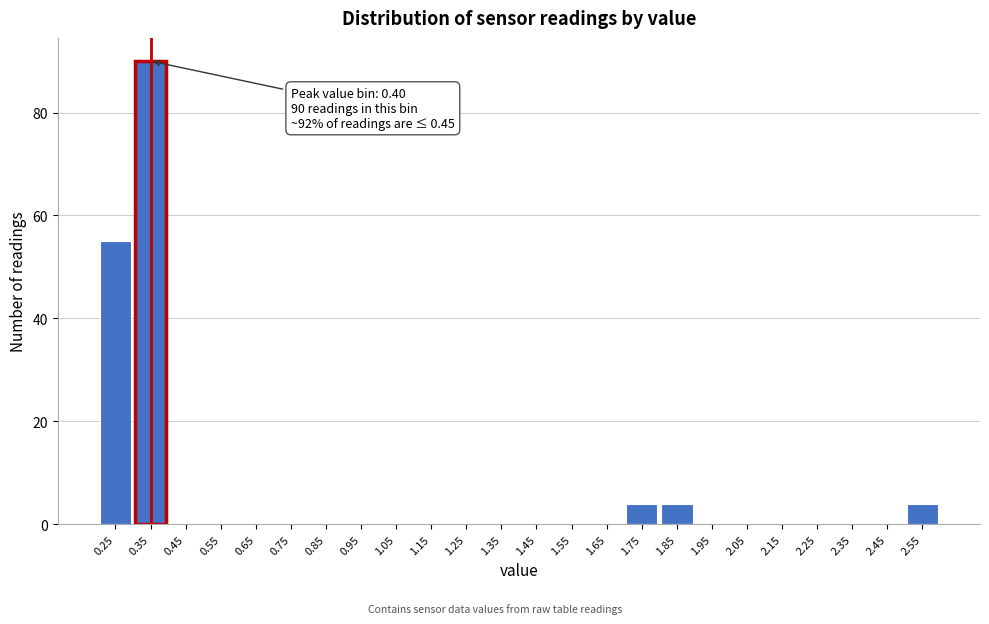

Reading left to right, transcribe all the data shown in this chart.

0.25=55	0.35=90	0.45=0	0.55=0	0.65=0	0.75=0	0.85=0	0.95=0	1.05=0	1.15=0	1.25=0	1.35=0	1.45=0	1.55=0	1.65=0	1.75=4	1.85=4	1.95=0	2.05=0	2.15=0	2.25=0	2.35=0	2.45=0	2.55=4